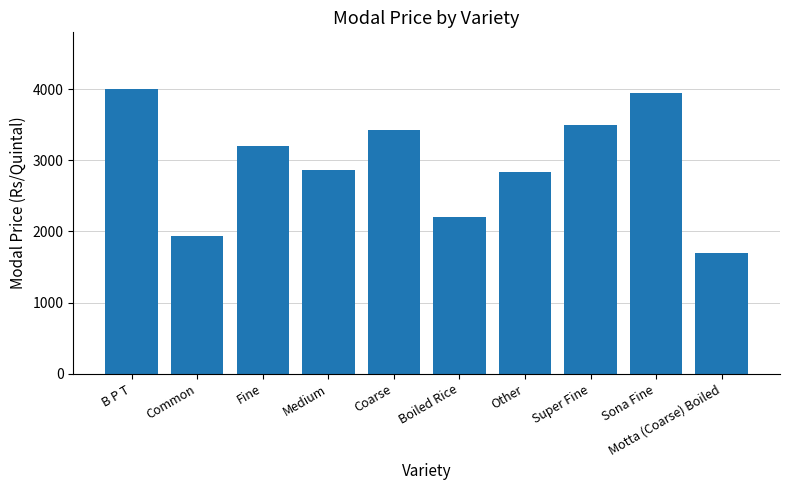

At which category does the chart reach its minimum across all series?

Motta (Coarse) Boiled